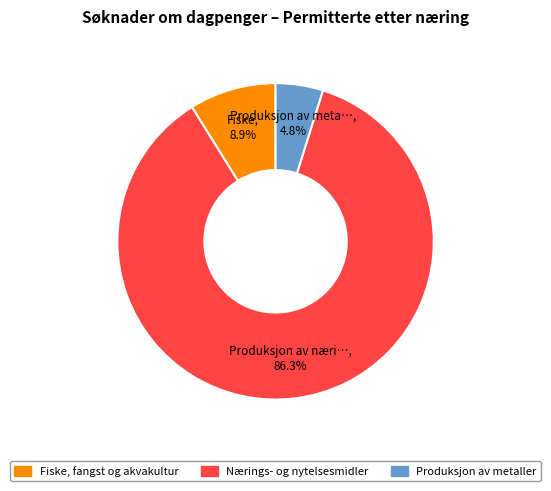

To the nearest percent, what is the average slice percentage?

33%